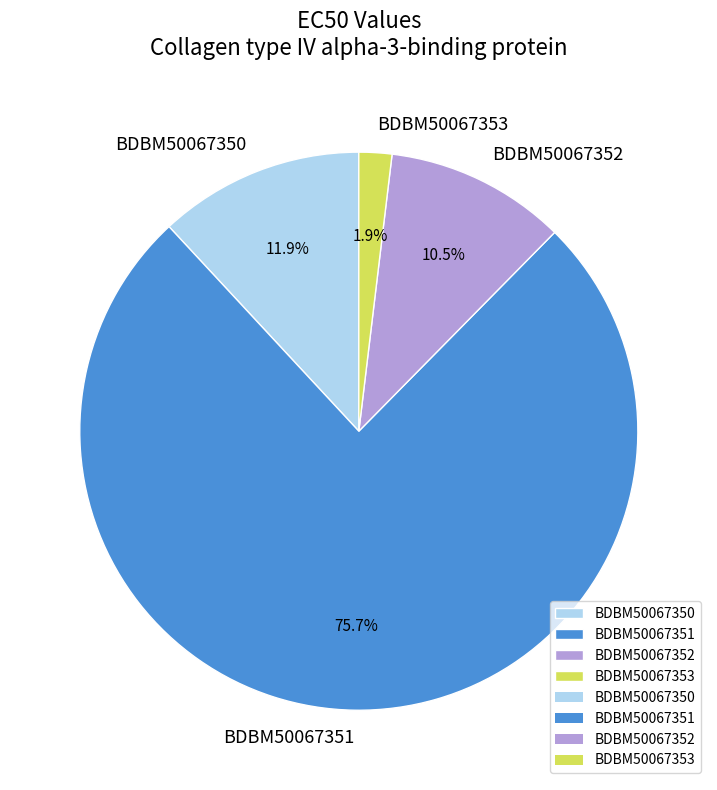

To the nearest percent, what portion does BDBM50067350 represent?

12%